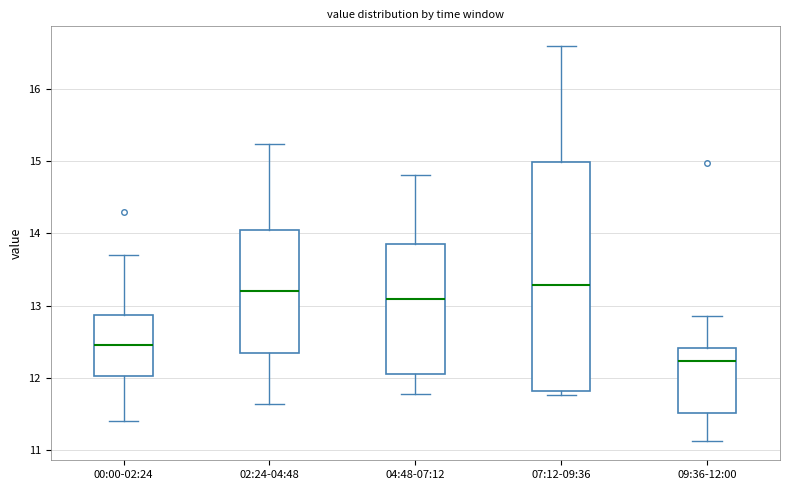

Which box is the tallest, from its lower edge to its upper edge?

07:12-09:36